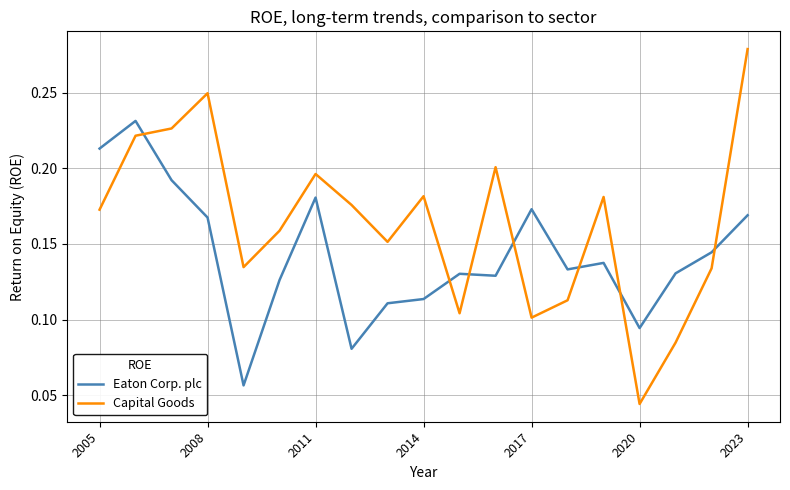

List the series in order of their overall mean, lowest first.

Eaton Corp. plc, Capital Goods